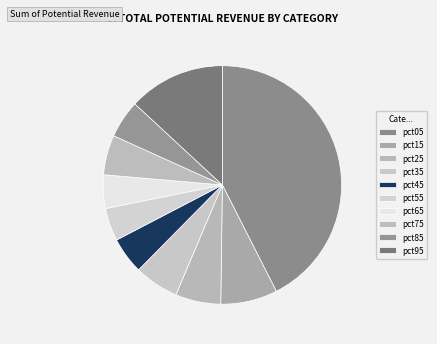

How many slices are in this pie chart?

10